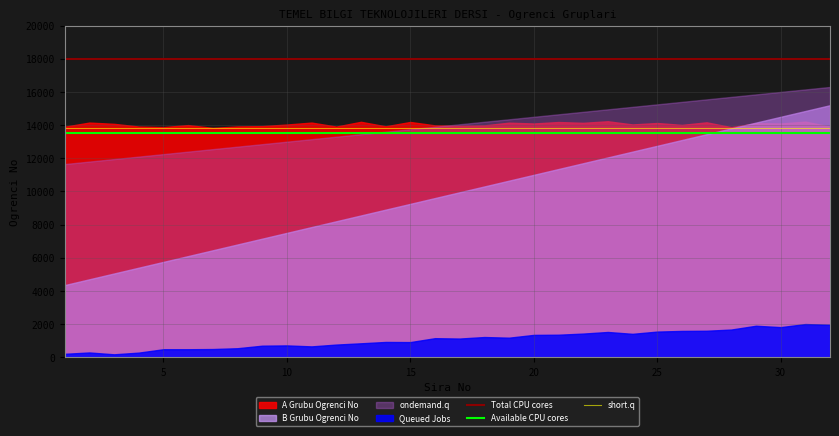

The value of short.q at 5 is 23796. True or false?

False